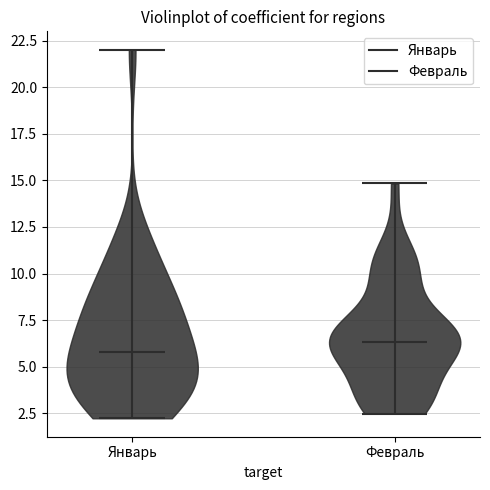

What is the lowest point the violin for Февраль reaches on the y-axis? The values are not printed on the chart, so give them approximately, as read against the axis.

2.5